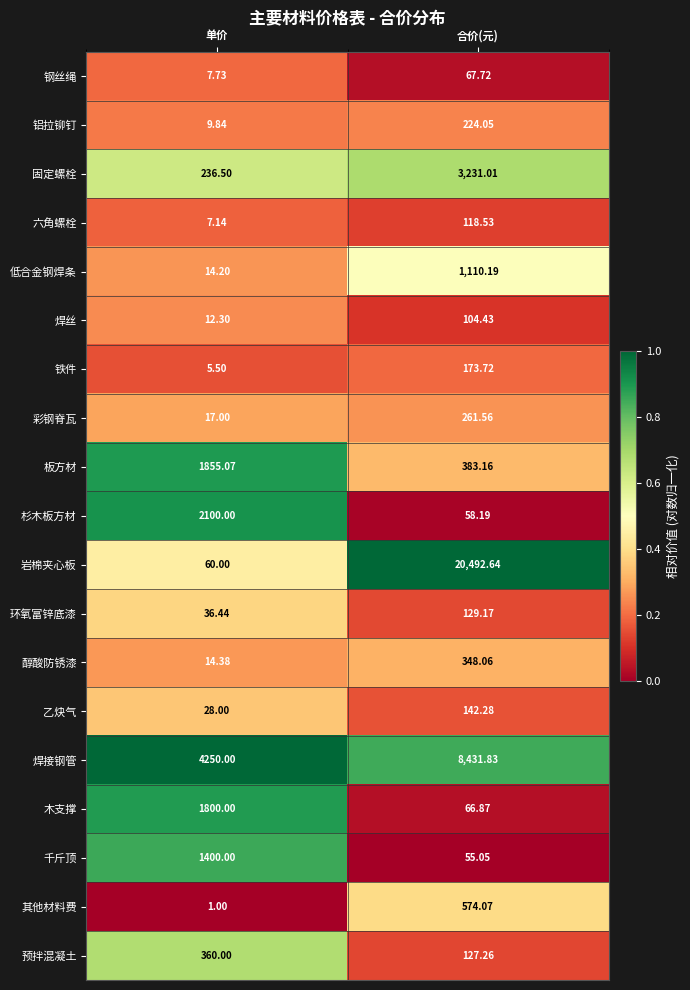

Which label corresponds to the smallest value in the chart?

单价